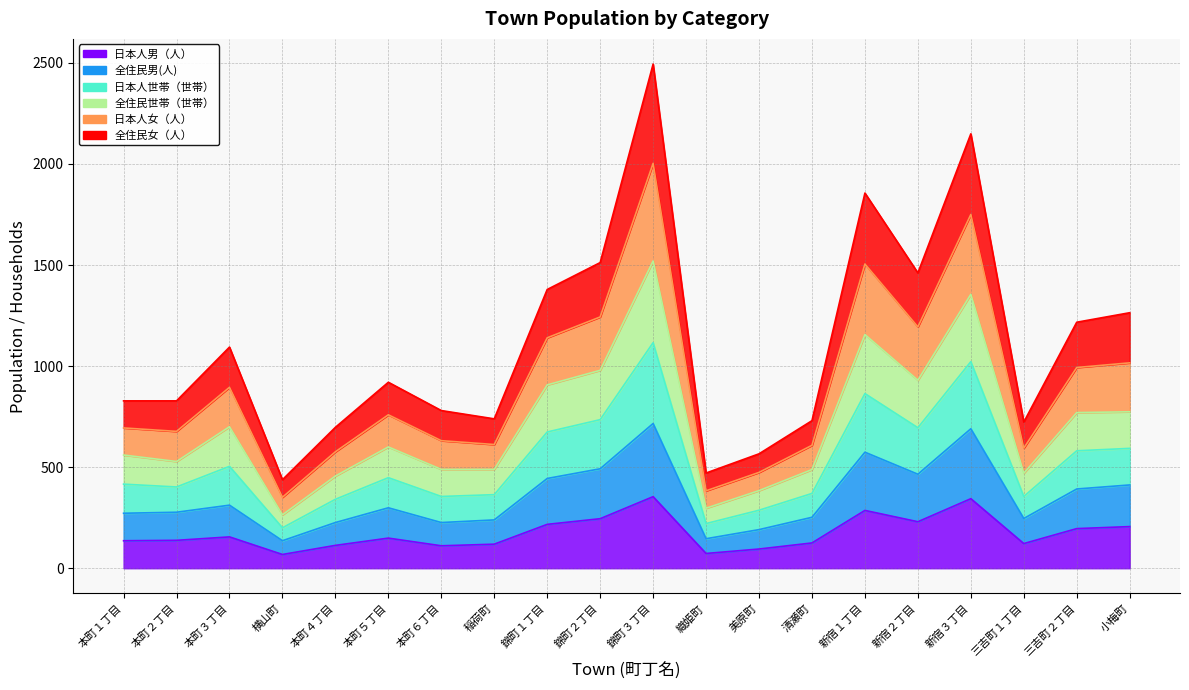

How many interior local valleys does the 全住民男(人) series have?

5